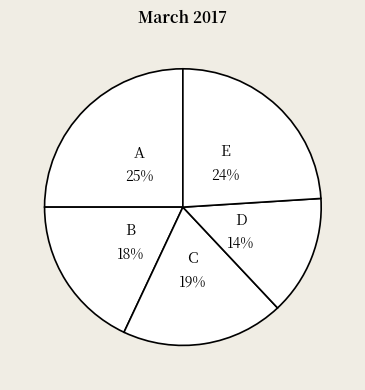

How many slices are in this pie chart?

5